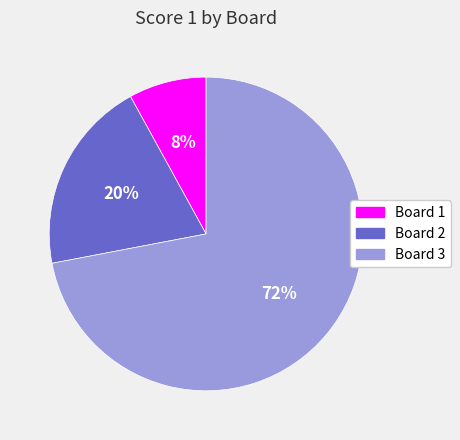

Is Board 3 the majority of the pie?

Yes